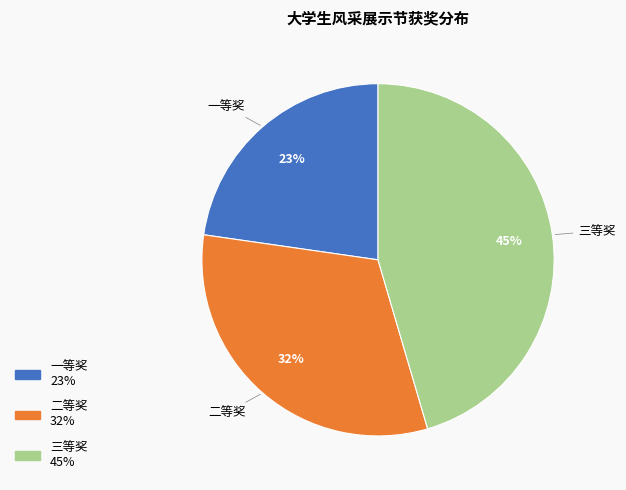

Does 一等奖 account for over 50% of the chart?

No